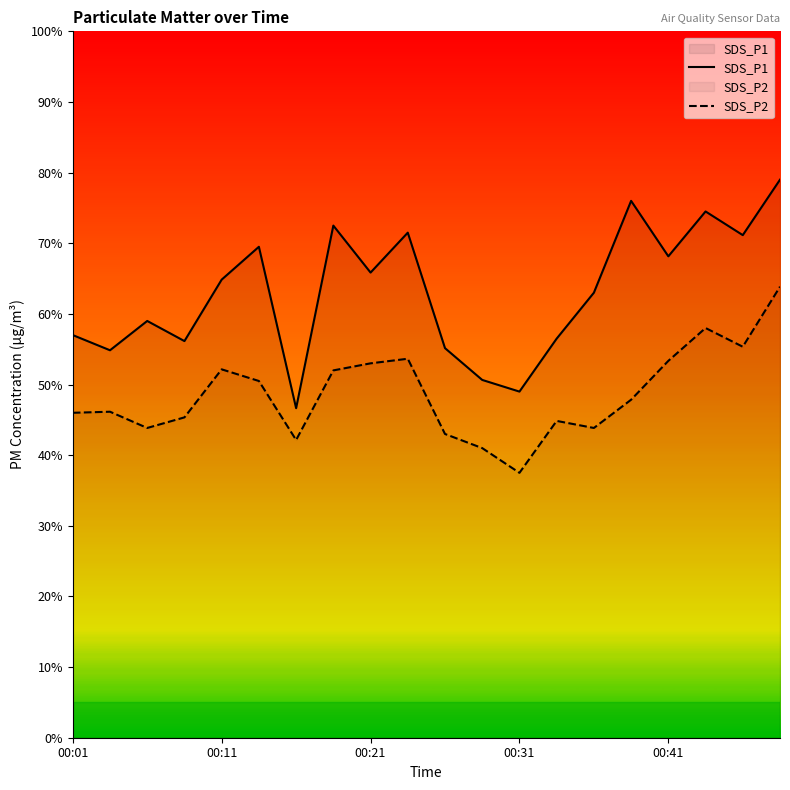

True or false: SDS_P1 has more than 2 interior local peaks.

True